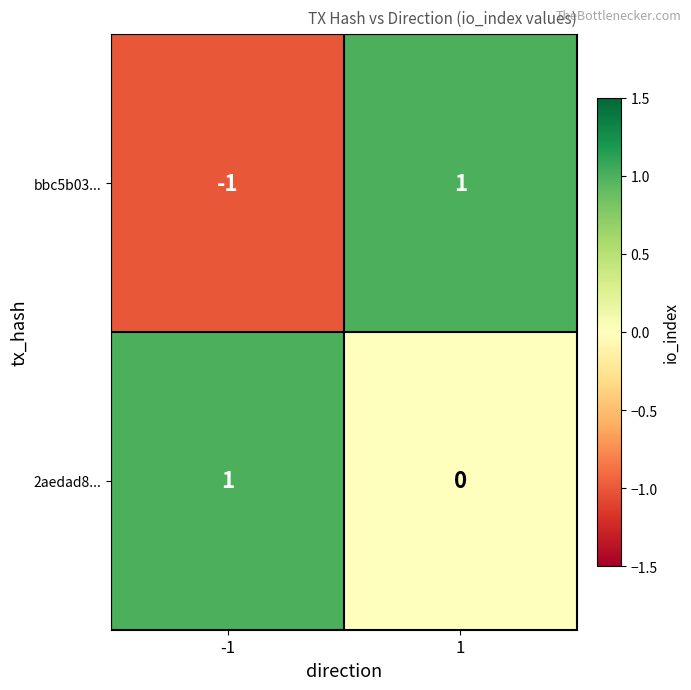

Rank the categories by bbc5b03... value from highest to lowest.

1, -1